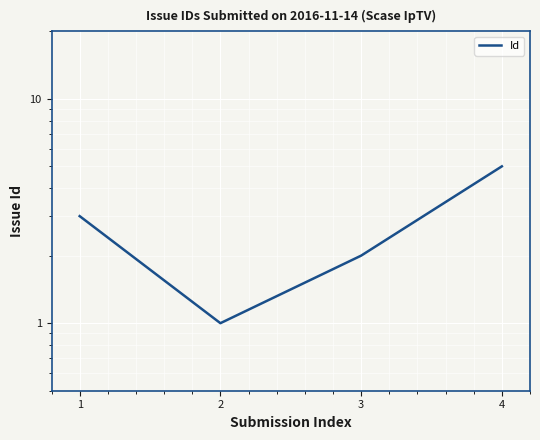

Is this an area chart (filled region under the line)?

No